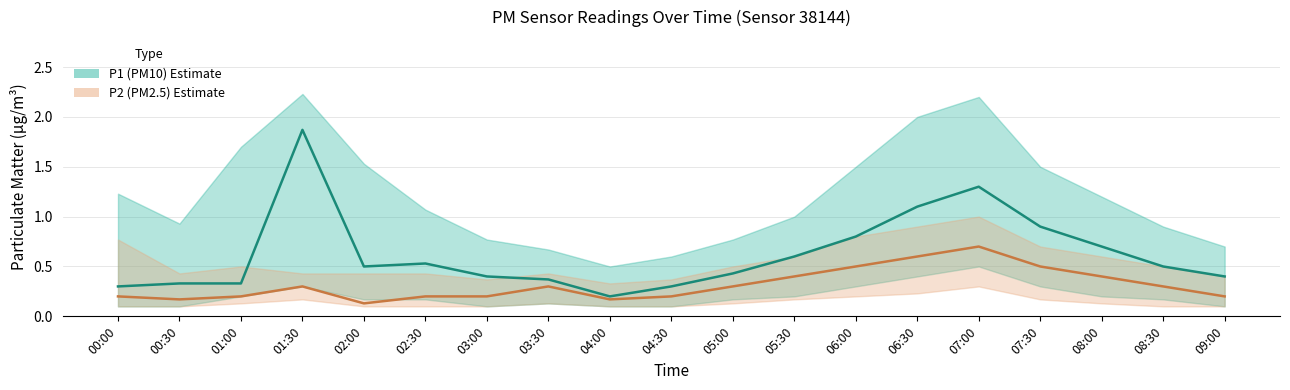

What is the highest value of the P1 (PM10) series?

1.9